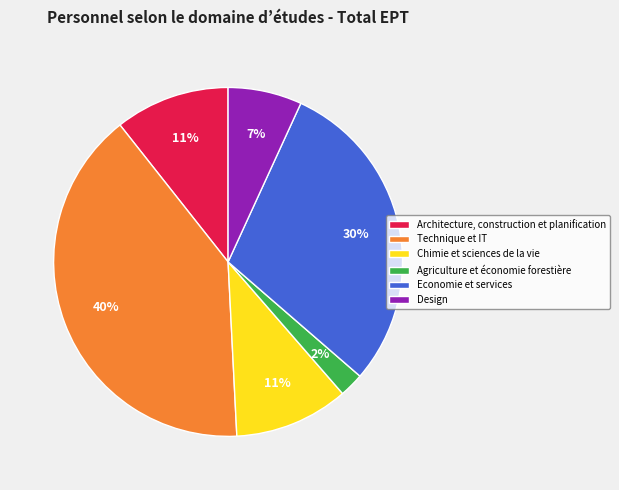

Does any single category account for the majority?

No